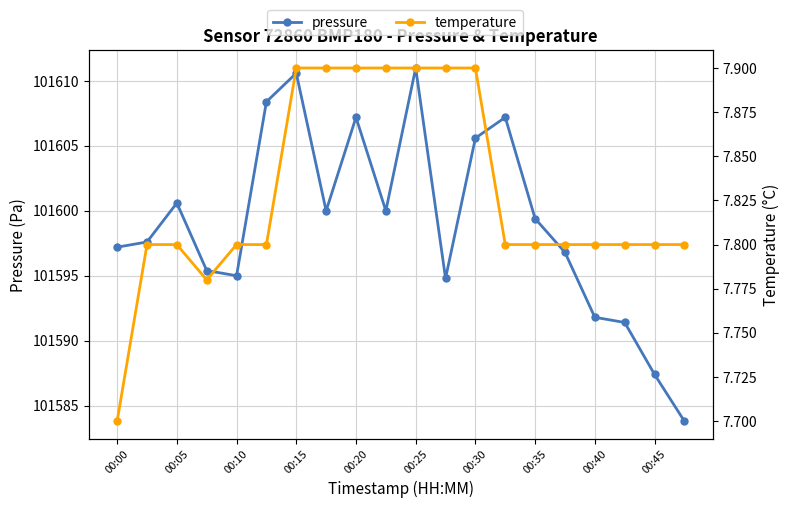

How many lines are shown in the chart?

2